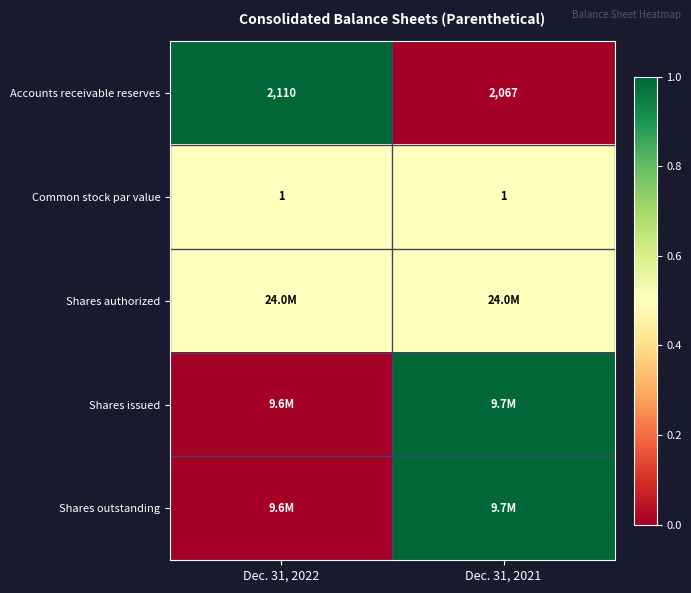

Which has a higher value, Dec. 31, 2022 or Dec. 31, 2021?

Dec. 31, 2022